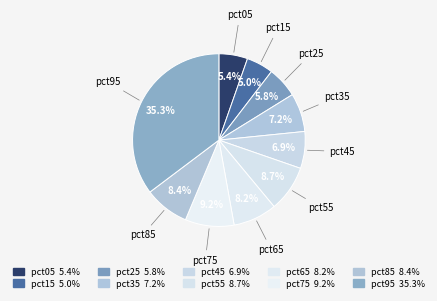

The pct95 slice represents 28% of the pie. True or false?

False